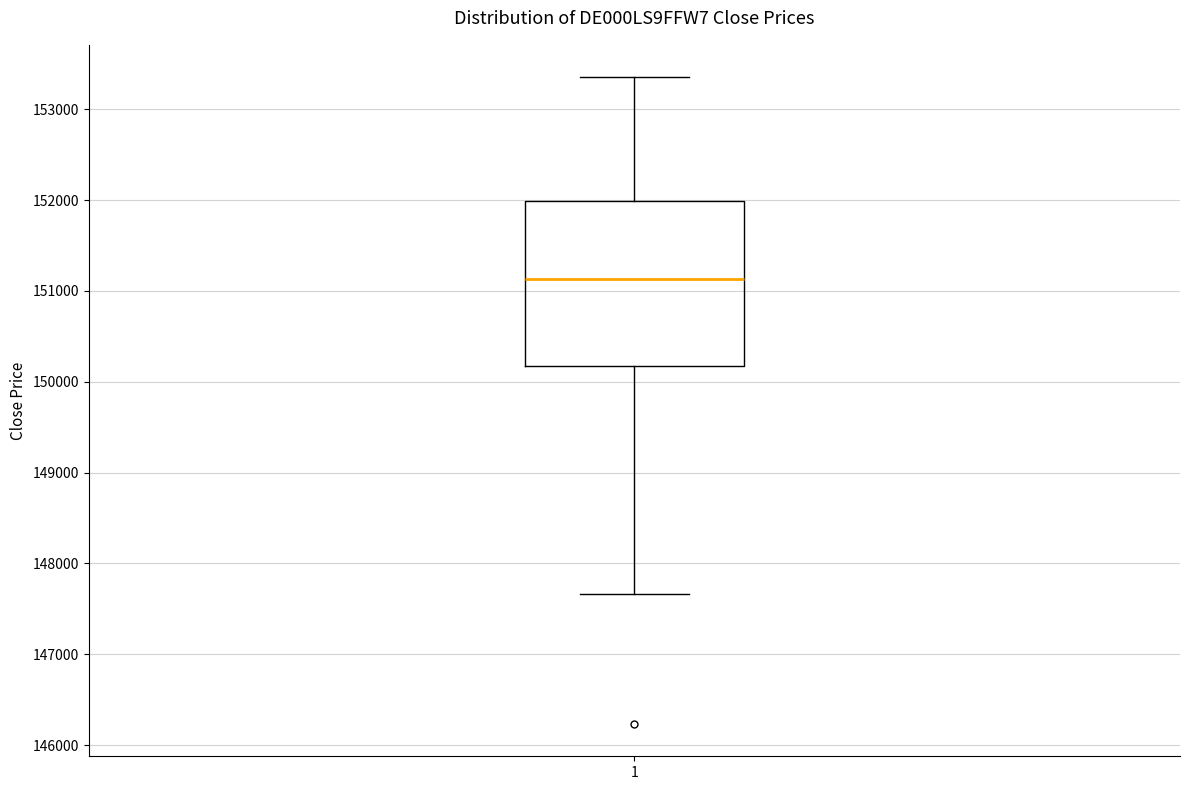

Where is the lower edge of the box at x = 1 on the y-axis? The values are not printed on the chart, so give them approximately, as read against the axis.

150200